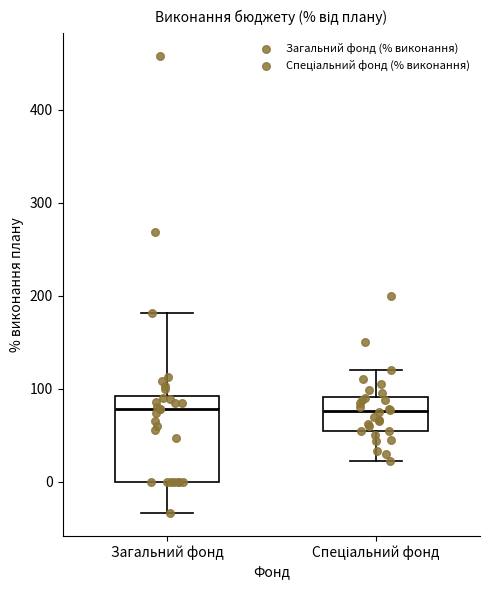

Which box is the tallest, from its lower edge to its upper edge?

Загальний фонд